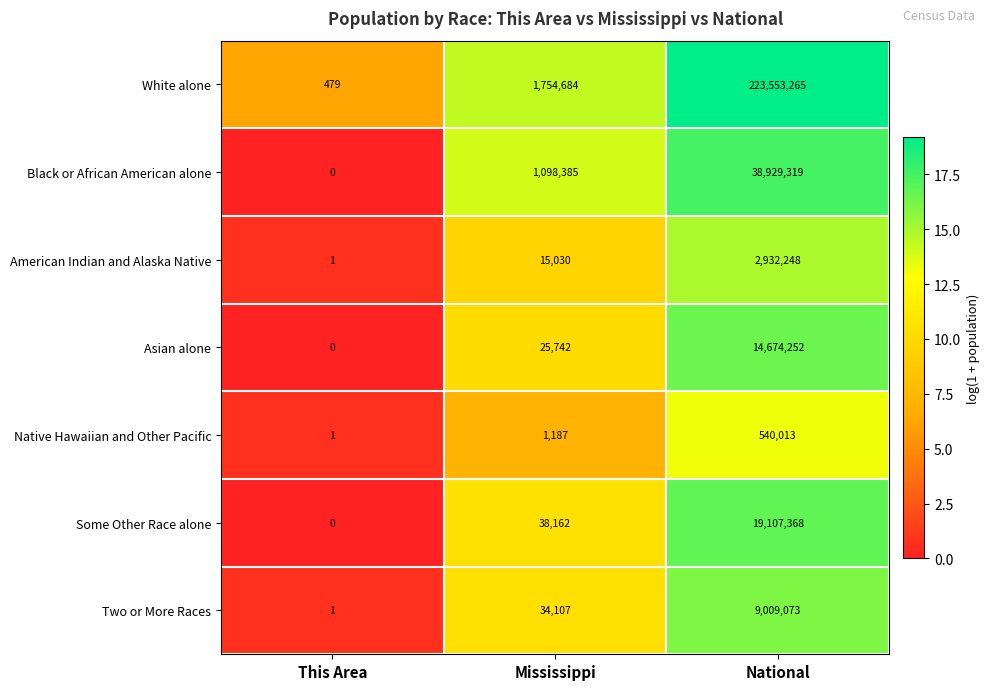

Reading left to right, extract all data points from this chart.

White alone: 479	1754684	223553265
Black or African American alone: 0	1098385	38929319
American Indian and Alaska Native: 1	15030	2932248
Asian alone: 0	25742	14674252
Native Hawaiian and Other Pacific: 1	1187	540013
Some Other Race alone: 0	38162	19107368
Two or More Races: 1	34107	9009073